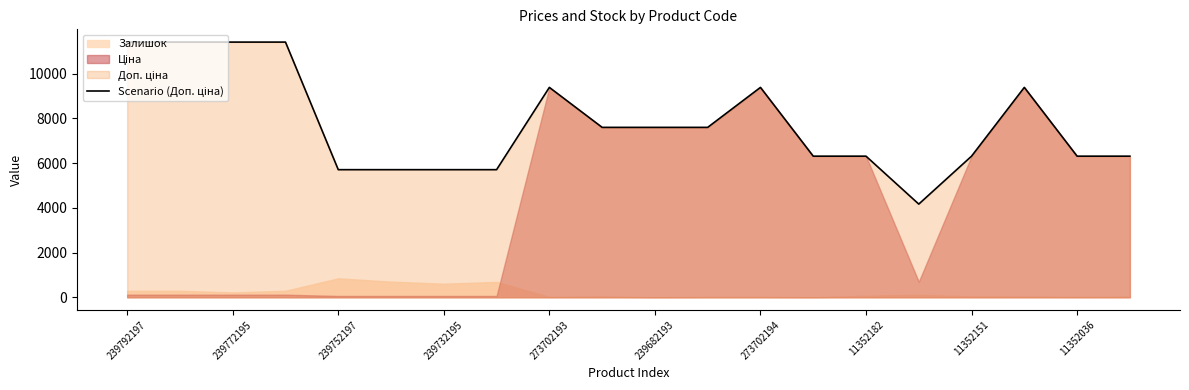

The value at 273702194 is 14472.3. True or false?

False